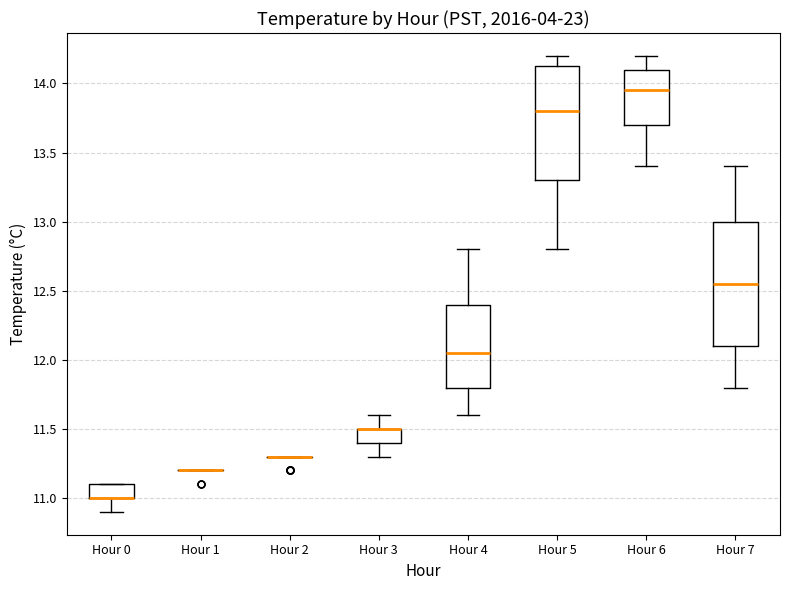

Reading left to right, read every box against the y-axis: the position of its median line, the range the box covers, and the ends of its whiskers. The values are not printed on the chart, so give them approximately, as read against the axis.

Hour 0: median 11.00 (drawn on the box's lower edge), box 11.00 to 11.10, whiskers 10.90 to 11.10
Hour 1: box collapsed to a line at 11.20, whiskers 11.20 to 11.20
Hour 2: box collapsed to a line at 11.30, whiskers 11.30 to 11.30
Hour 3: median 11.50 (drawn on the box's upper edge), box 11.40 to 11.50, whiskers 11.30 to 11.60
Hour 4: median 12.05, box 11.80 to 12.40, whiskers 11.60 to 12.80
Hour 5: median 13.80, box 13.30 to 14.15, whiskers 12.80 to 14.20
Hour 6: median 13.95, box 13.70 to 14.10, whiskers 13.40 to 14.20
Hour 7: median 12.55, box 12.10 to 13.00, whiskers 11.80 to 13.40